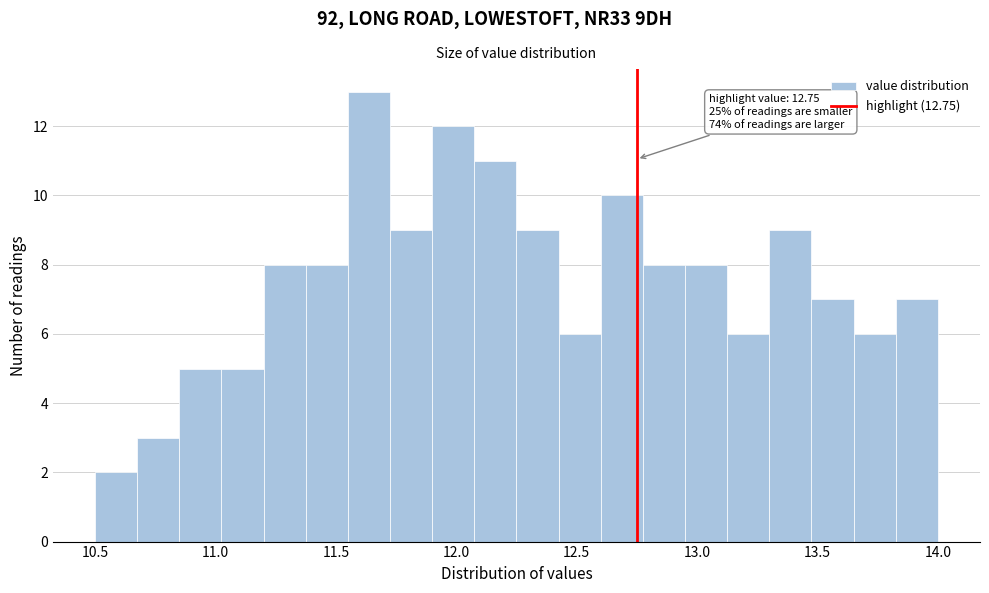

Around what value on the x-axis is the tallest bar? Give the approximate position of its centre, as read against the axis.

11.65